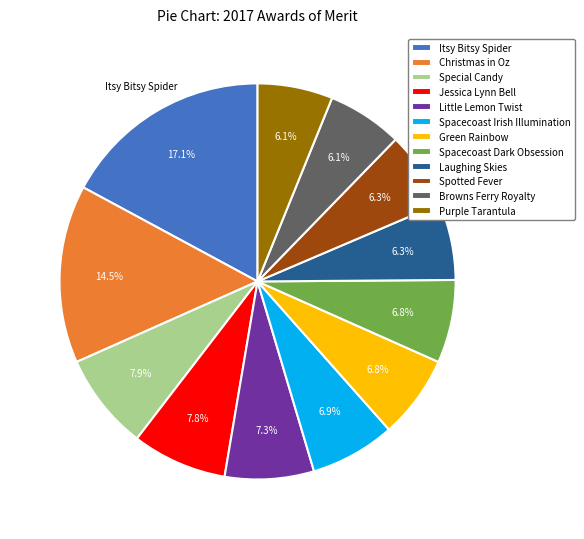

What percentage is the Jessica Lynn Bell slice, to the nearest percent?

8%